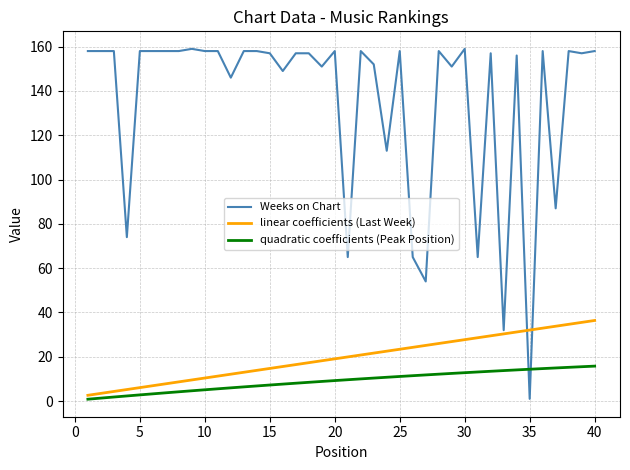

How many lines are shown in the chart?

3